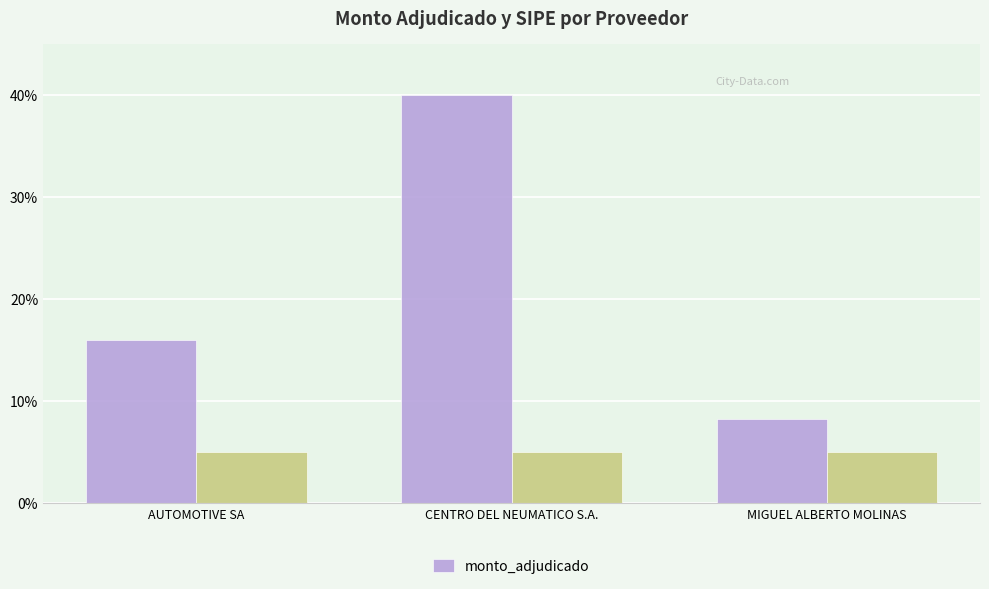

What is the difference between the maximum and minimum values in the monto_adjudicado series?

31.7